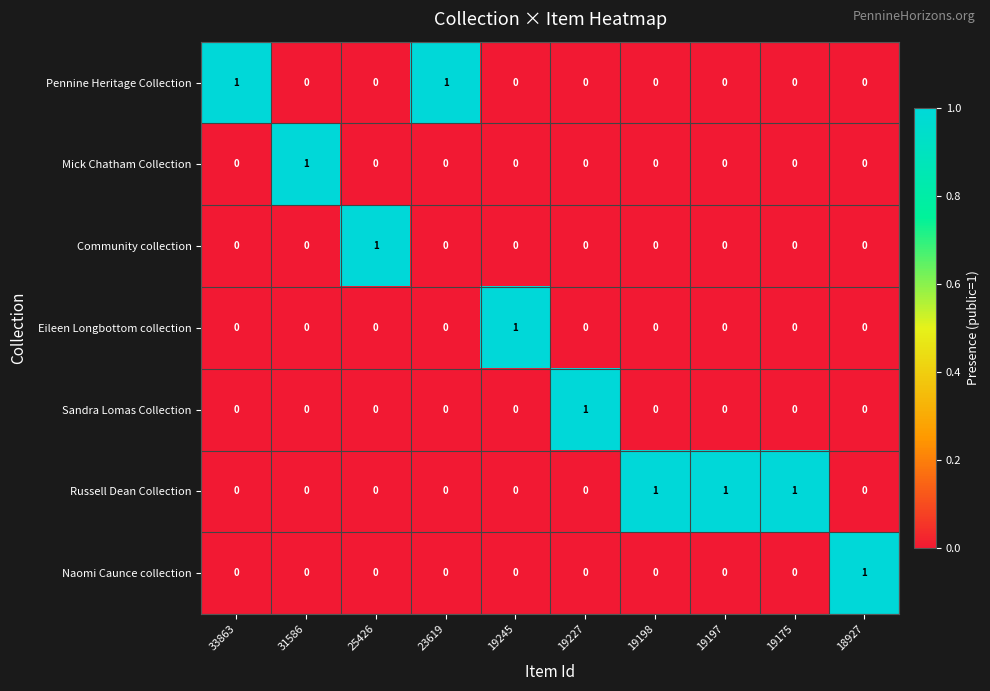

How many Naomi Caunce collection values are between 0 and 1?

10